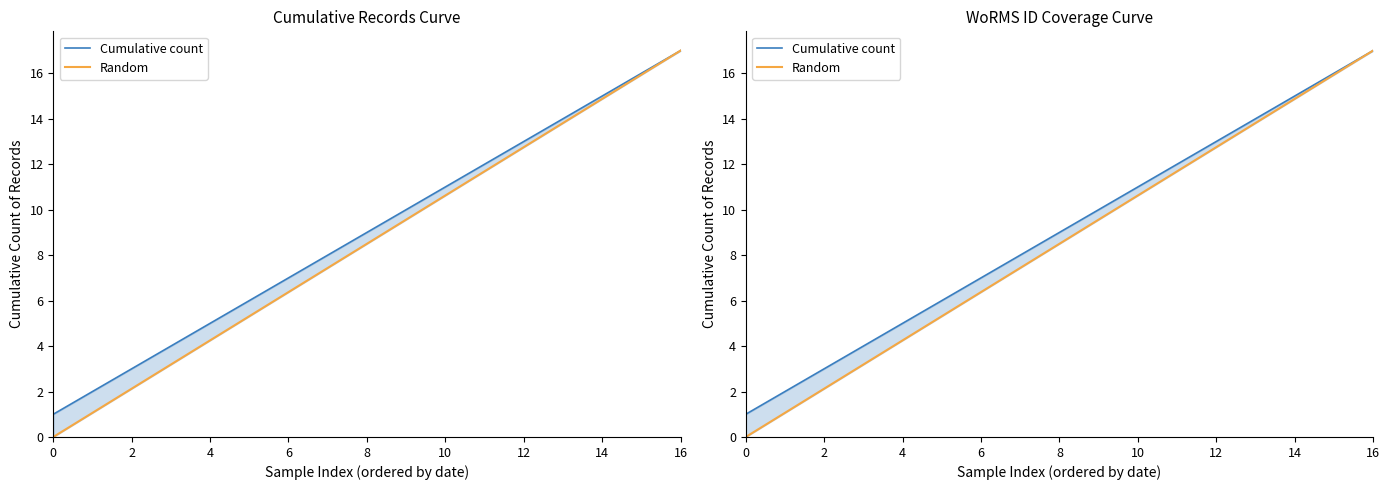

True or false: Random has more than 0 interior local peaks.

False